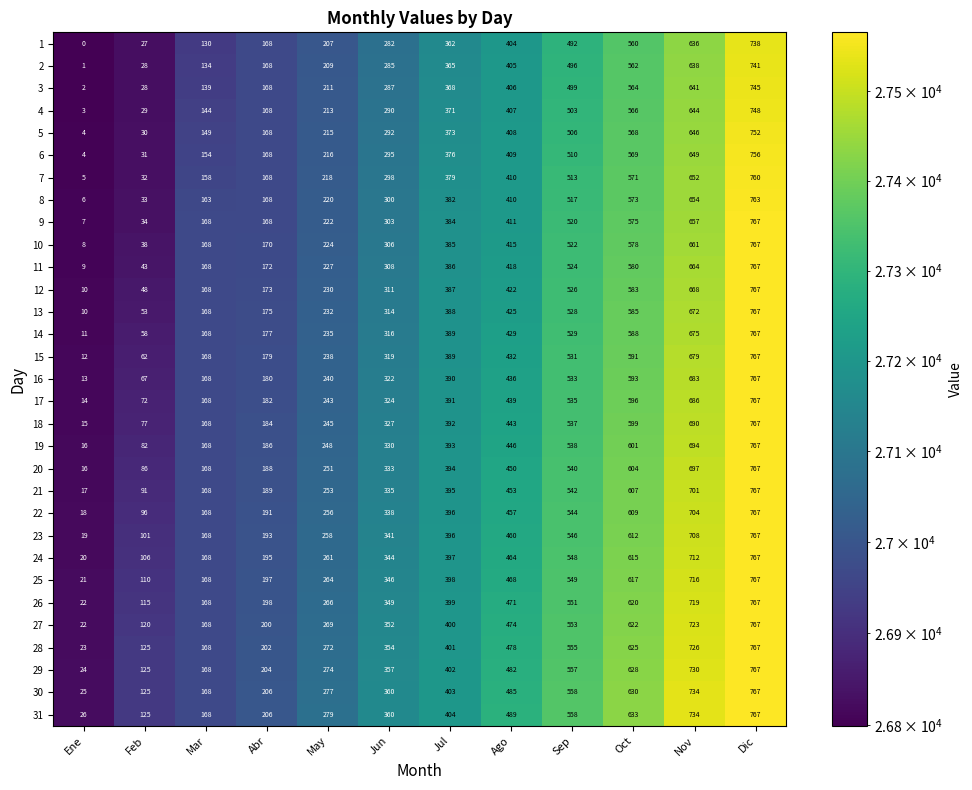

Which label corresponds to the largest value in the chart?

Dic